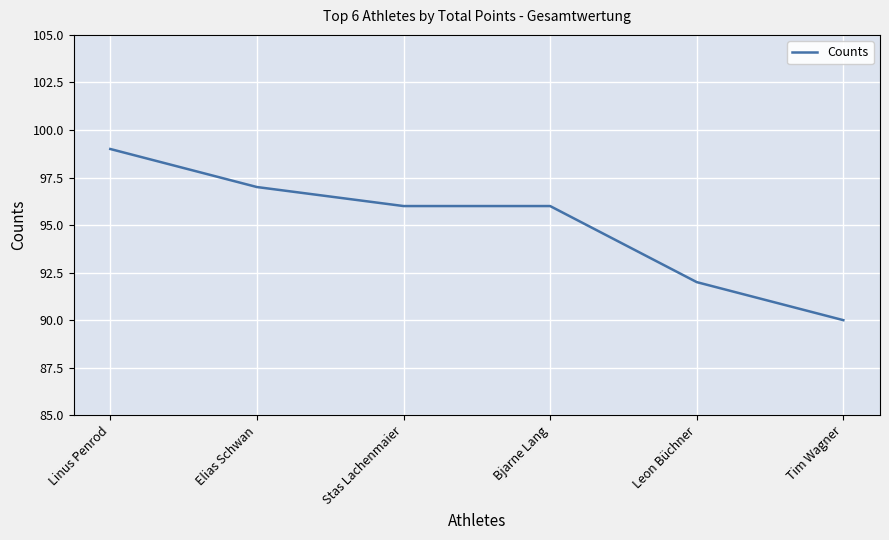

True or false: the data shows 99 at Linus Penrod.

True